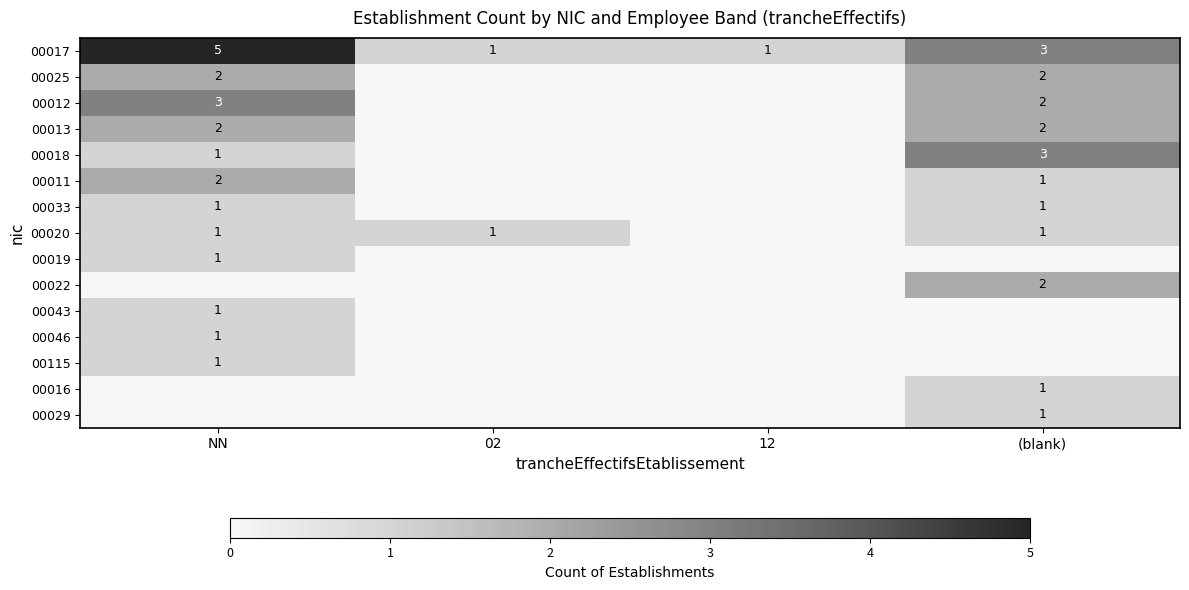

At which label does 00017 first exceed 3?

NN